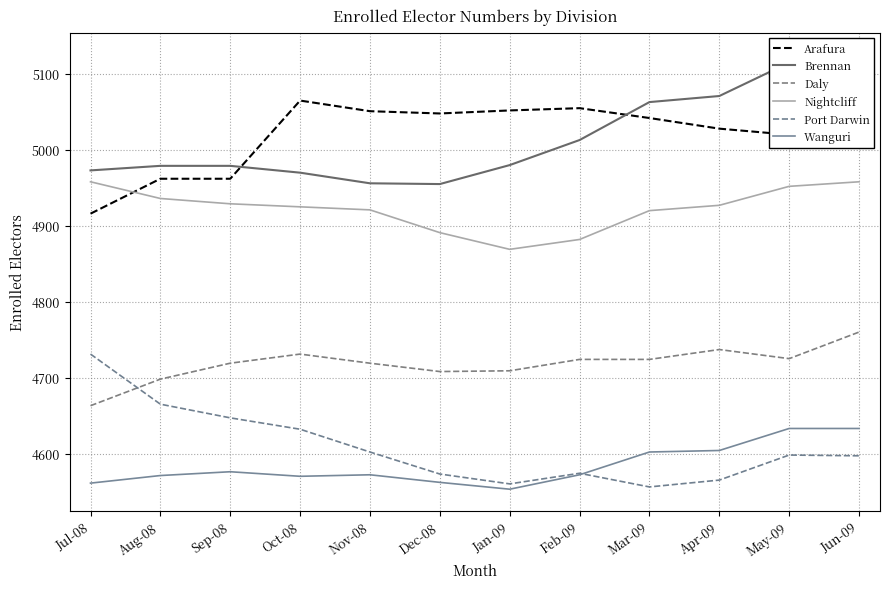

What is the sum of the Wanguri values at Nov-08 and May-09?

9205